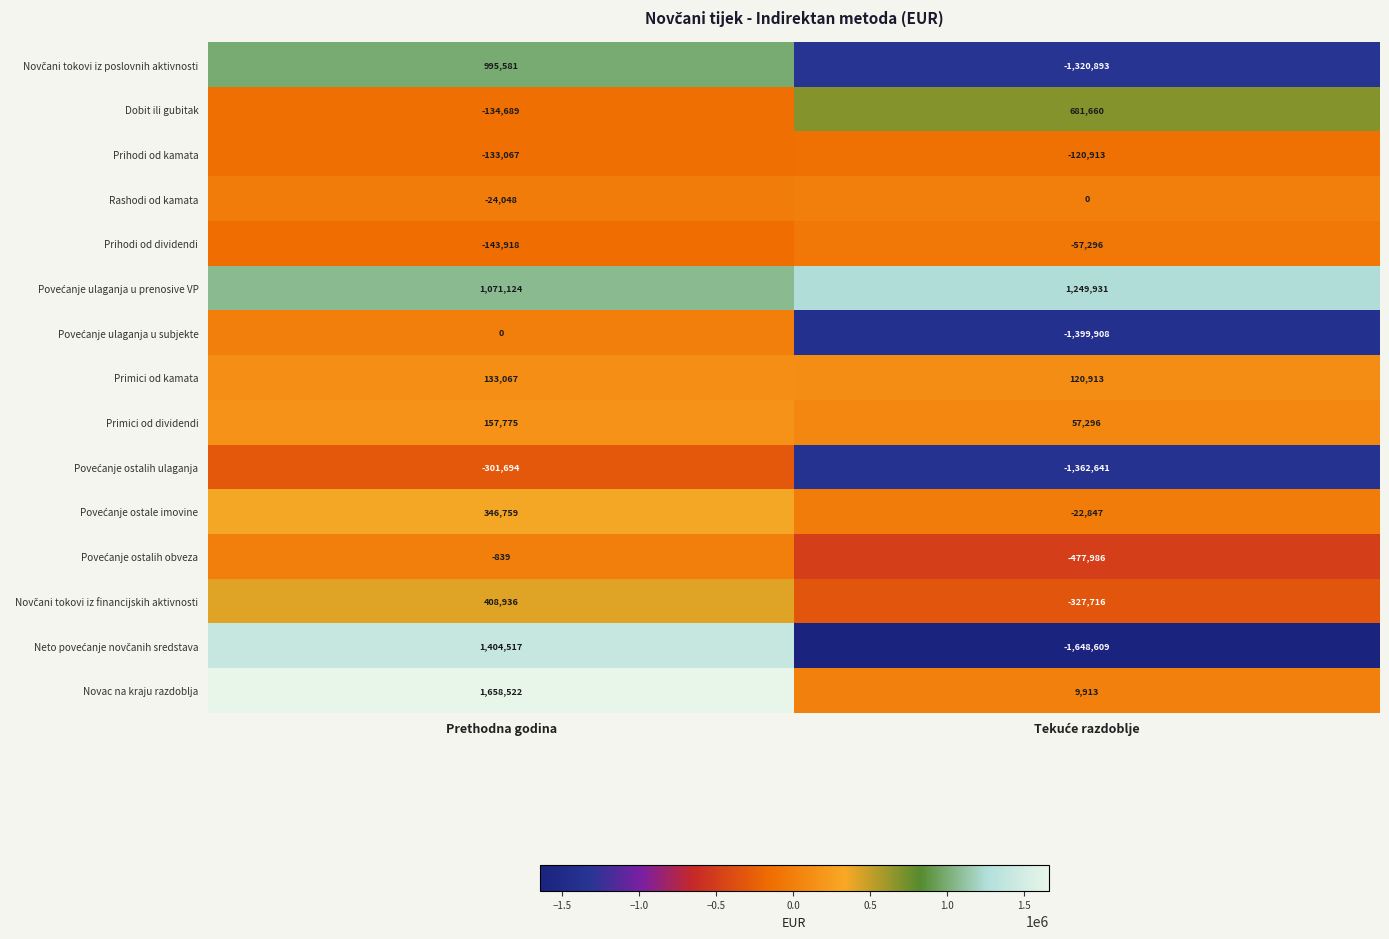

At how many categories does at least one series exceed 529779?

2